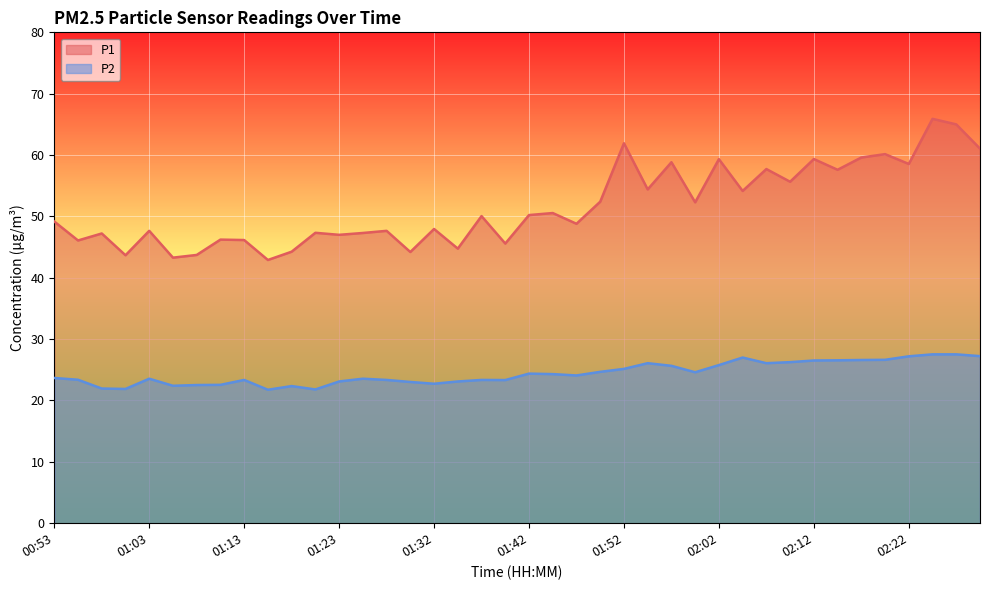

What are all the series names shown in the legend?

P1, P2